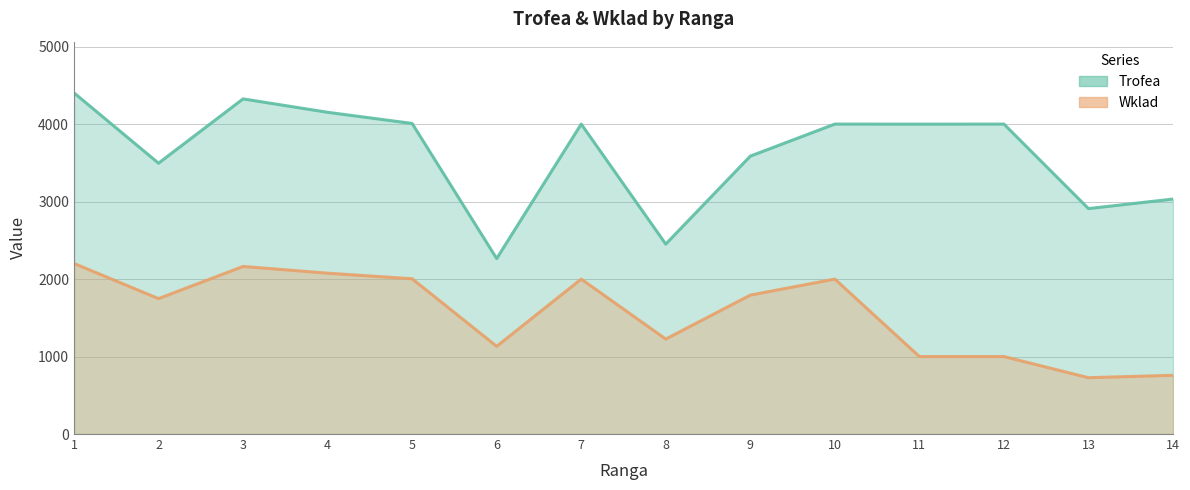

Which category has the highest value across all series?

1